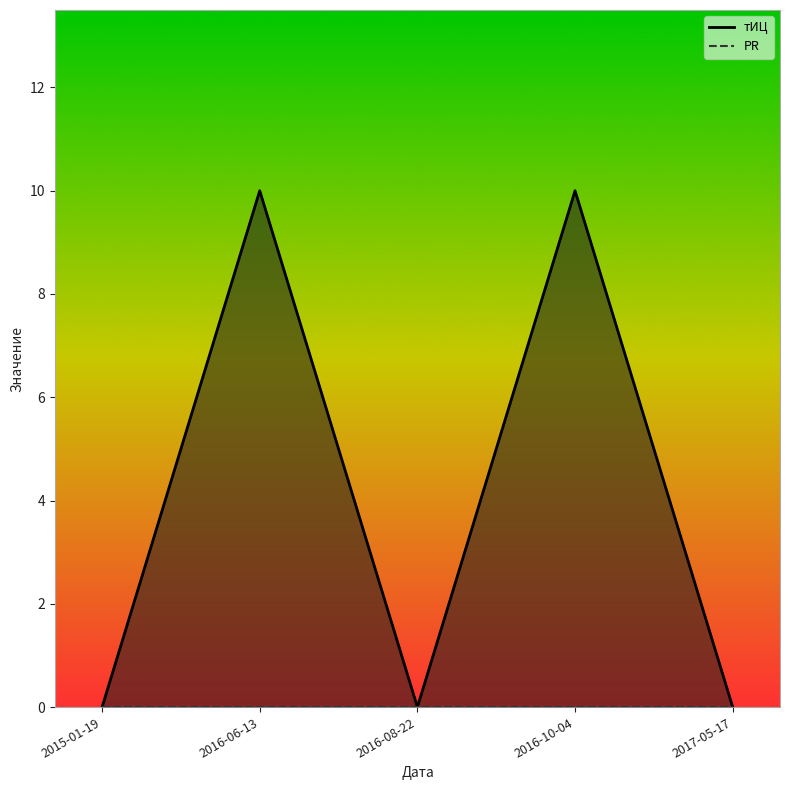

Which has a higher value, 2016-06-13 or 2017-05-17?

2016-06-13